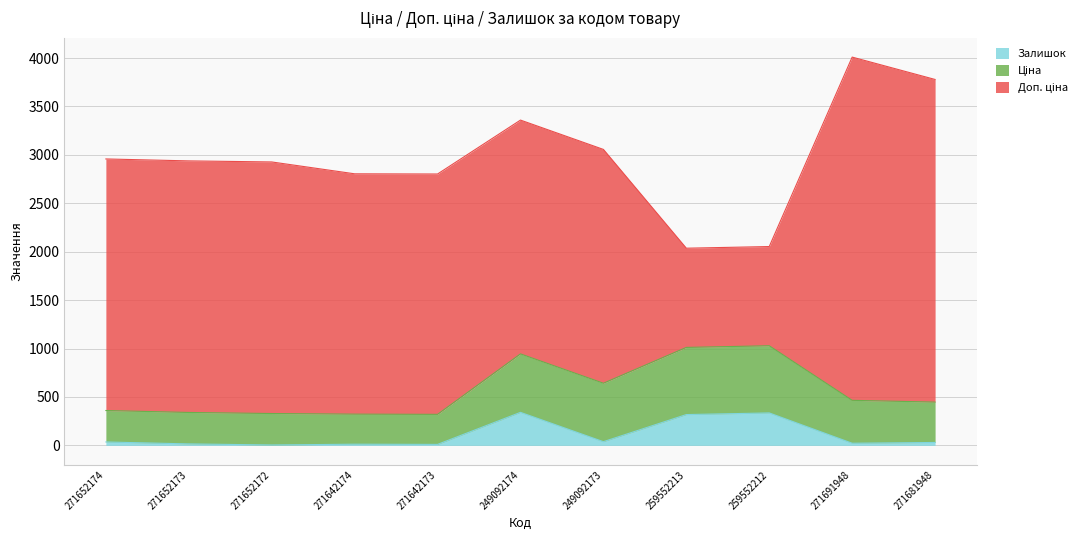

True or false: Ціна and Залишок cross at least once.

False